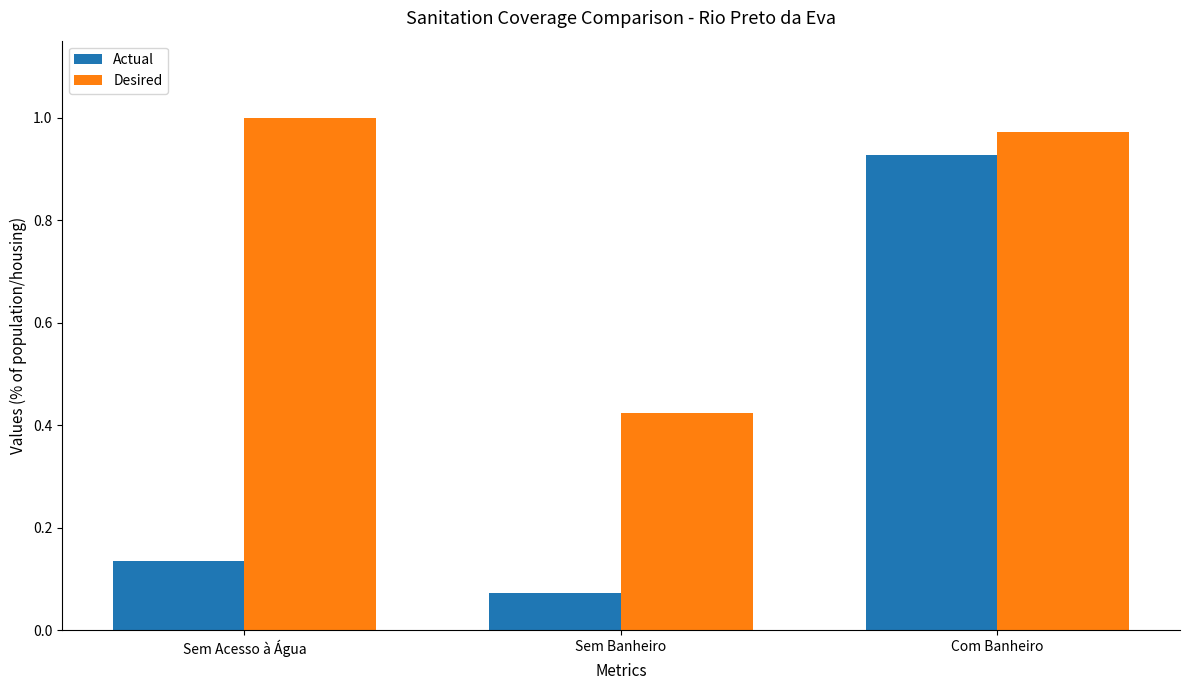

At which label does Actual reach its peak?

Com Banheiro